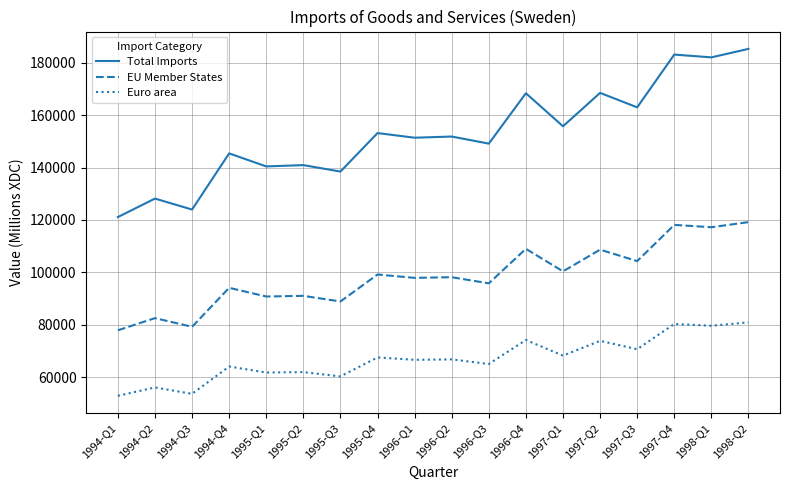

In Euro area, how many points are lower than both neighbors (excluding endpoints)?

8